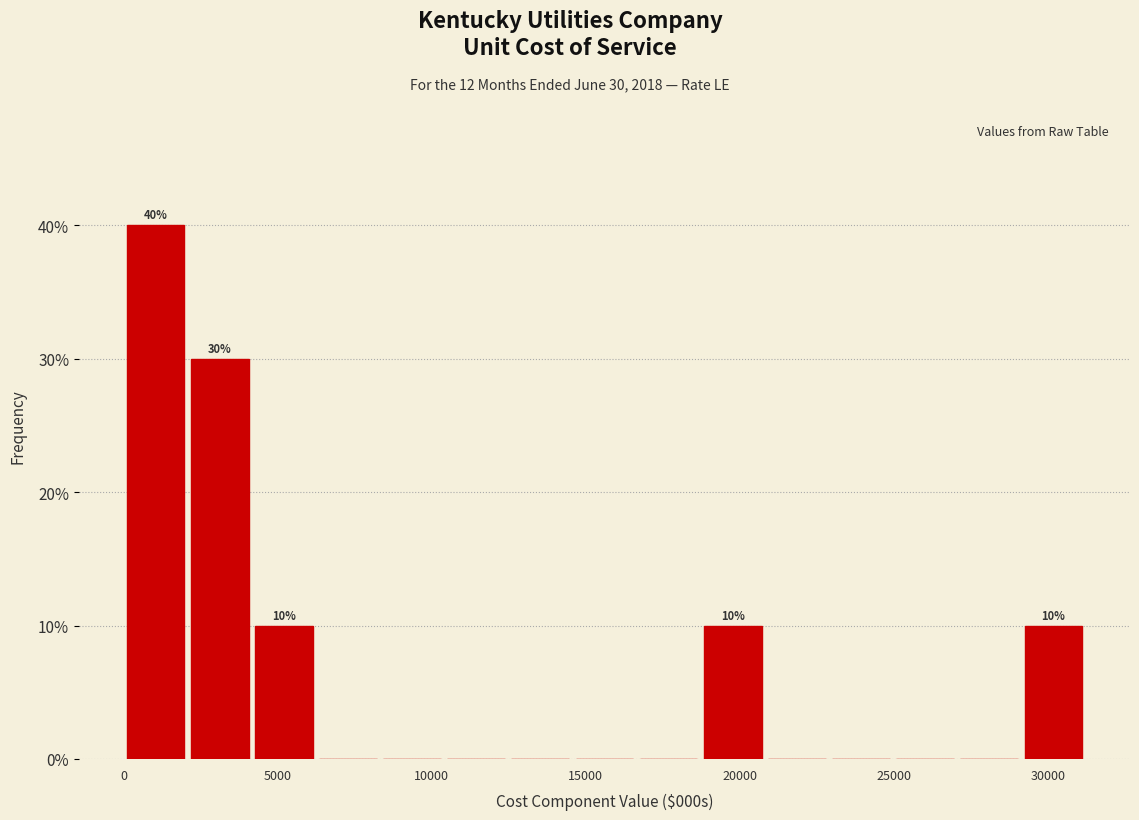

Which range on the x-axis has the tallest bar?

0 to 2000